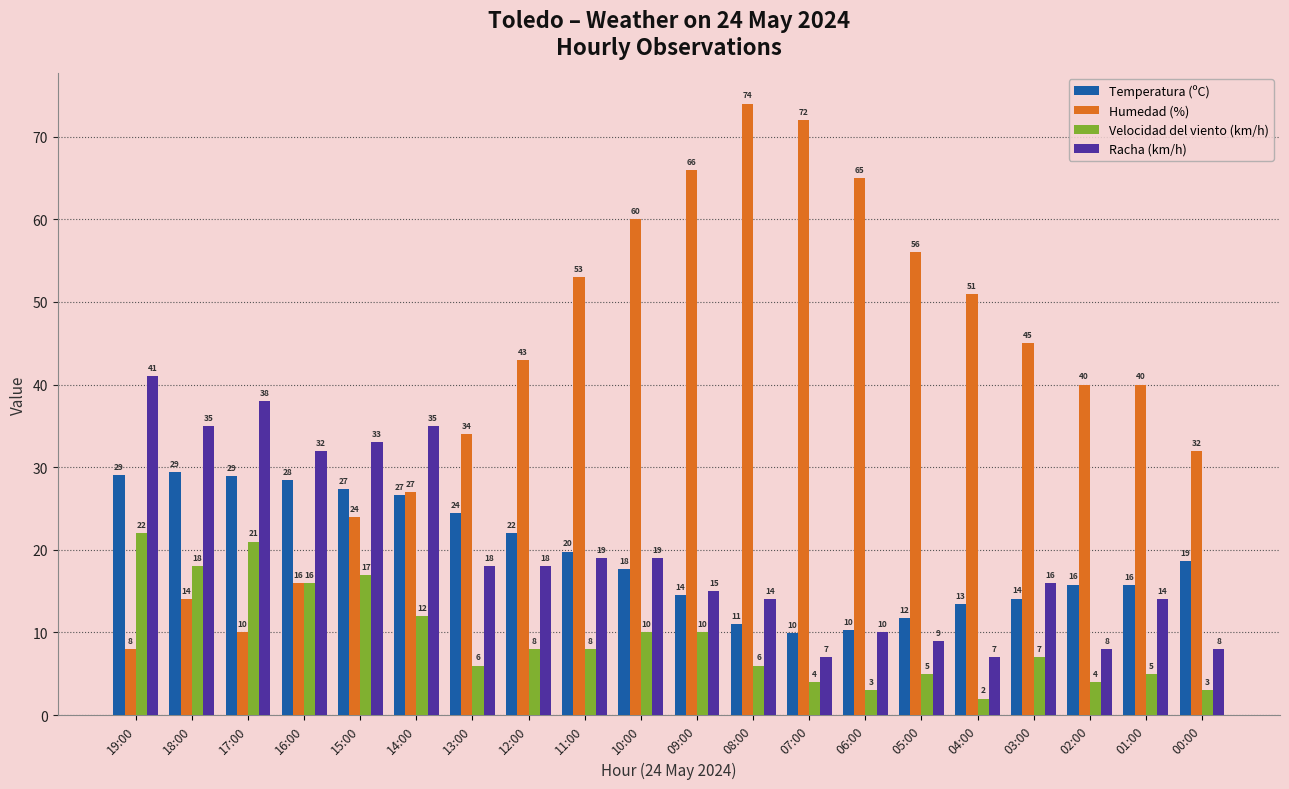

What is the difference between the Racha (km/h) values at 14:00 and 06:00?

25.0